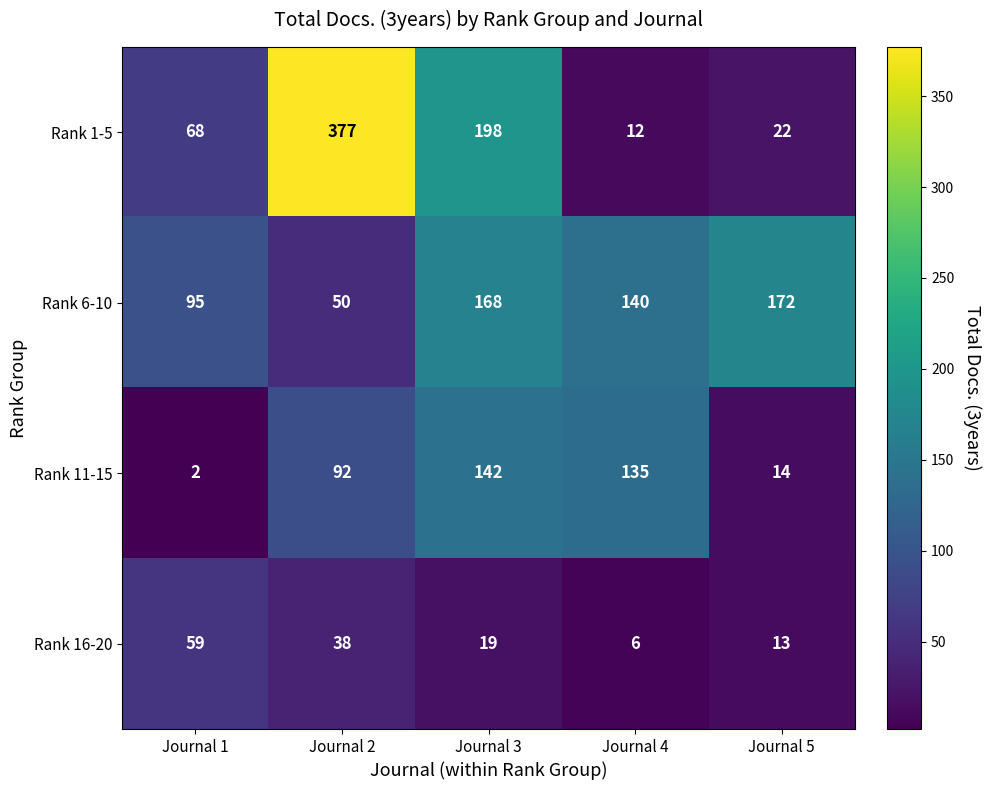

Count the number of data series in this chart.

4